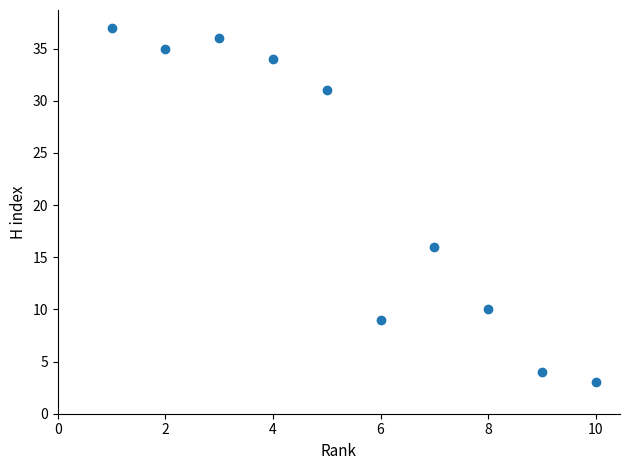

What Y value in the scatter plot is closest to 20?

16